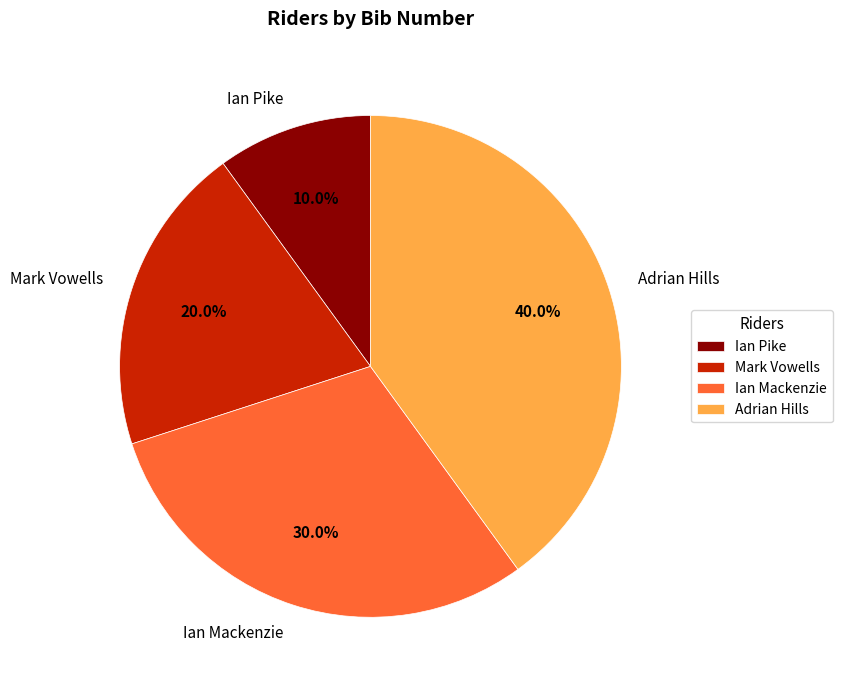

Which slice is the smallest?

Ian Pike